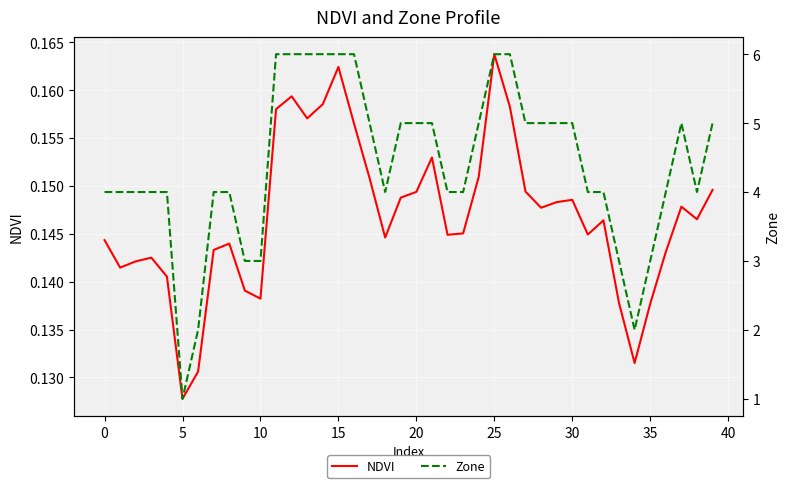

True or false: Zone and NDVI intersect in this chart.

False